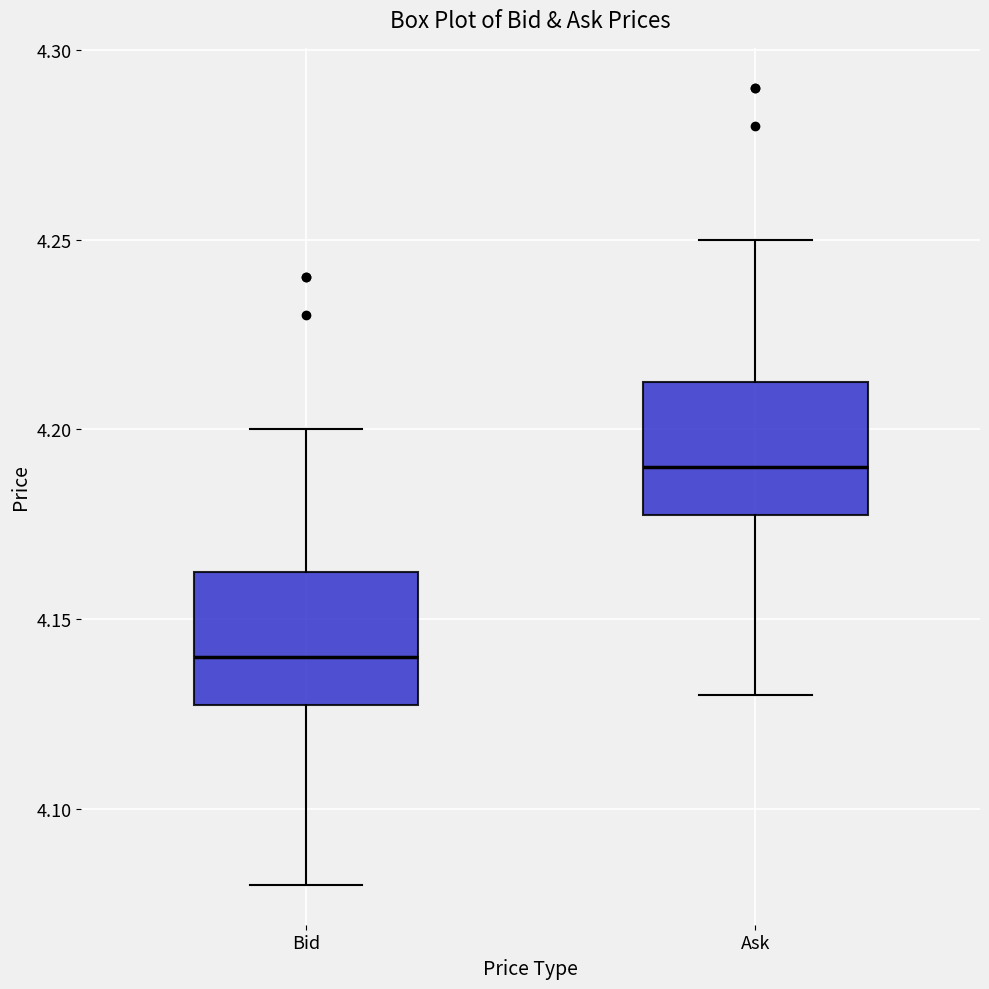

Which box has the highest median line?

Ask